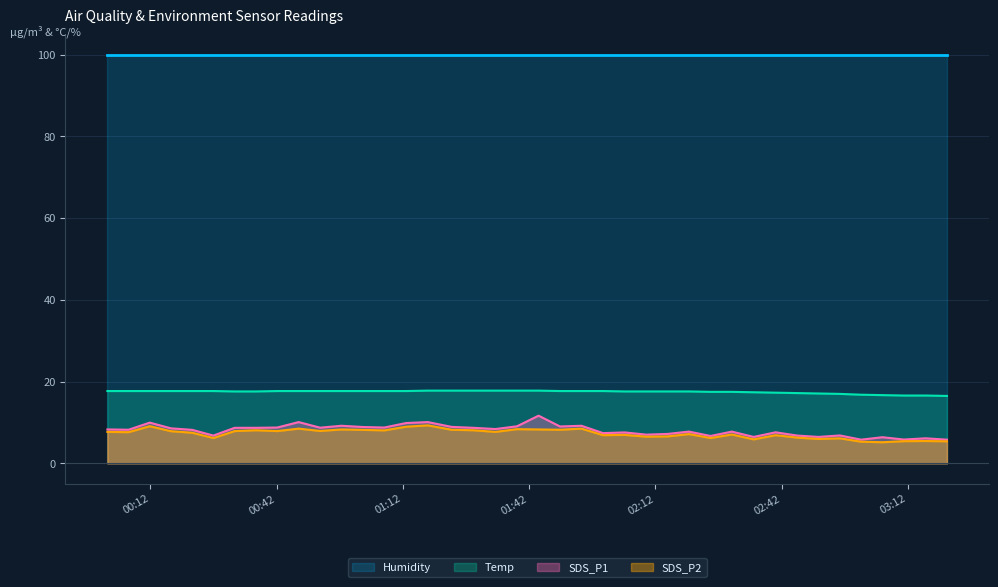

Does the chart have visible grid lines?

Yes